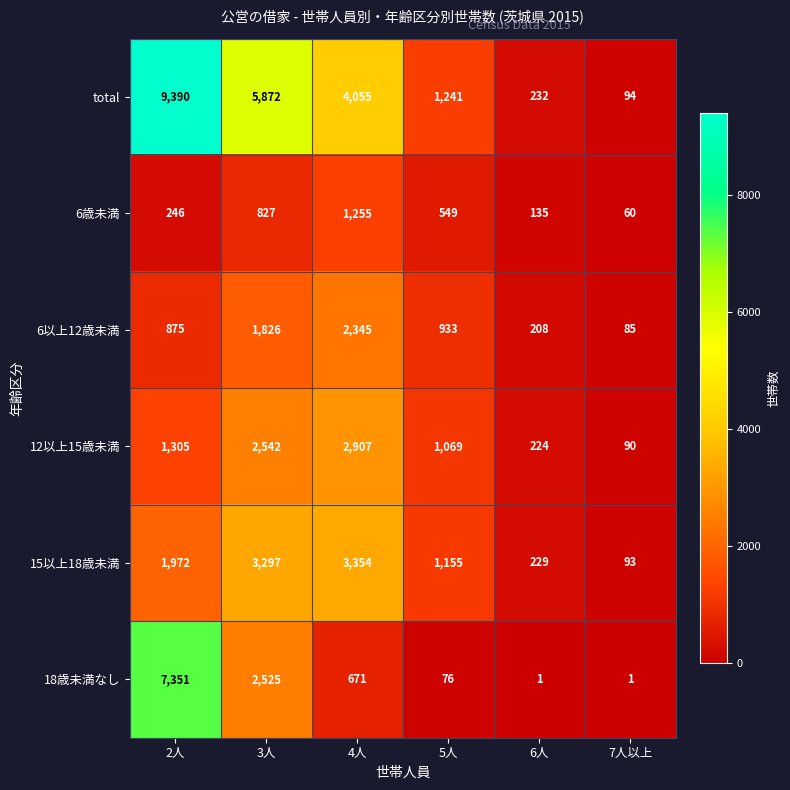

What is the greatest value displayed?

9390